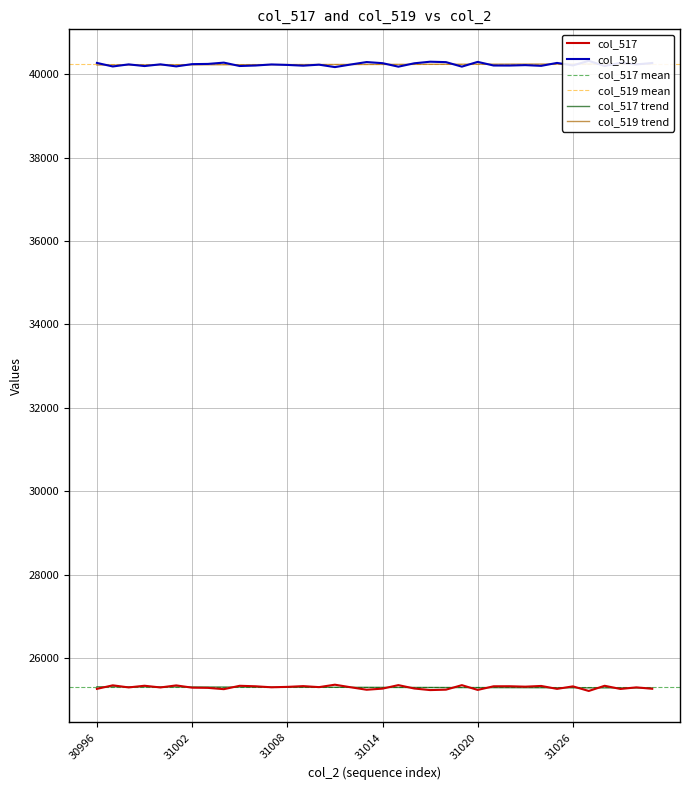

The col_517 series shows 25263.0 at 30996. True or false?

True